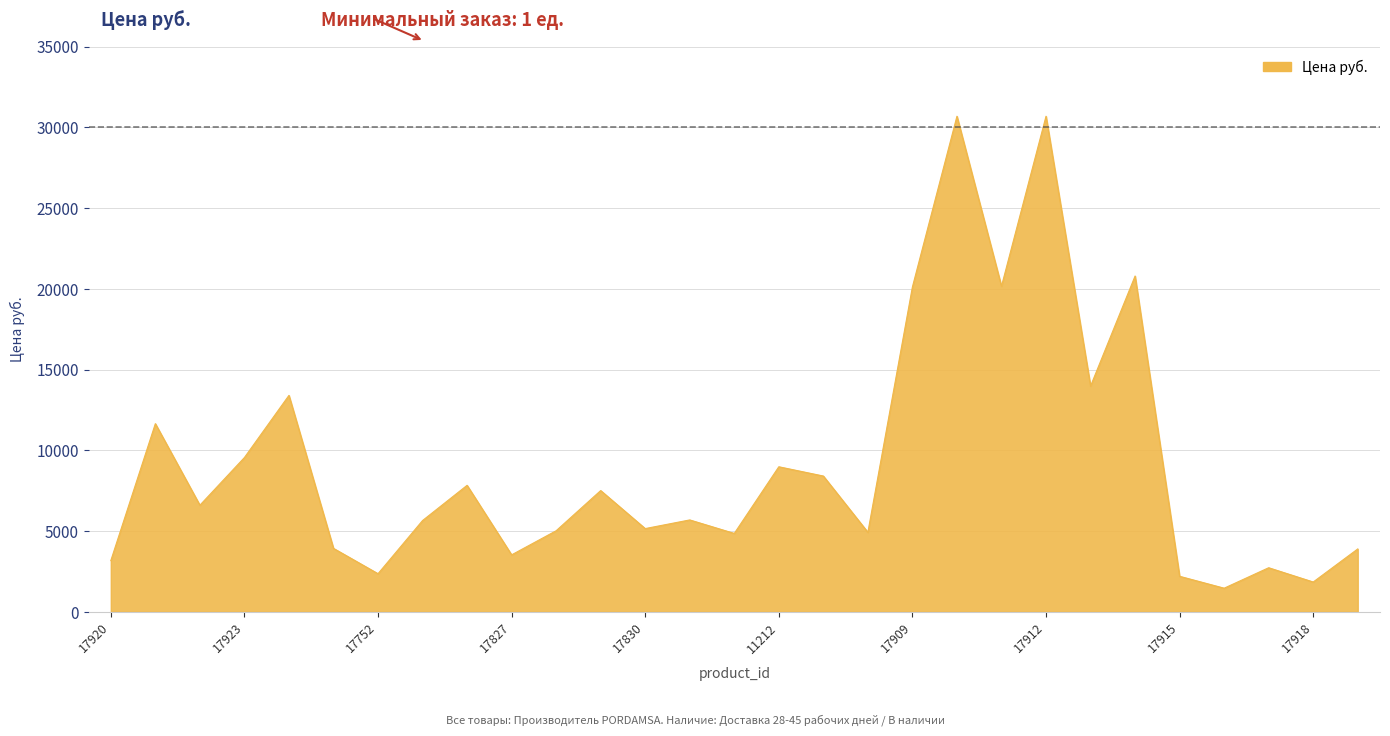

What is the minimum value shown in the chart?

1458